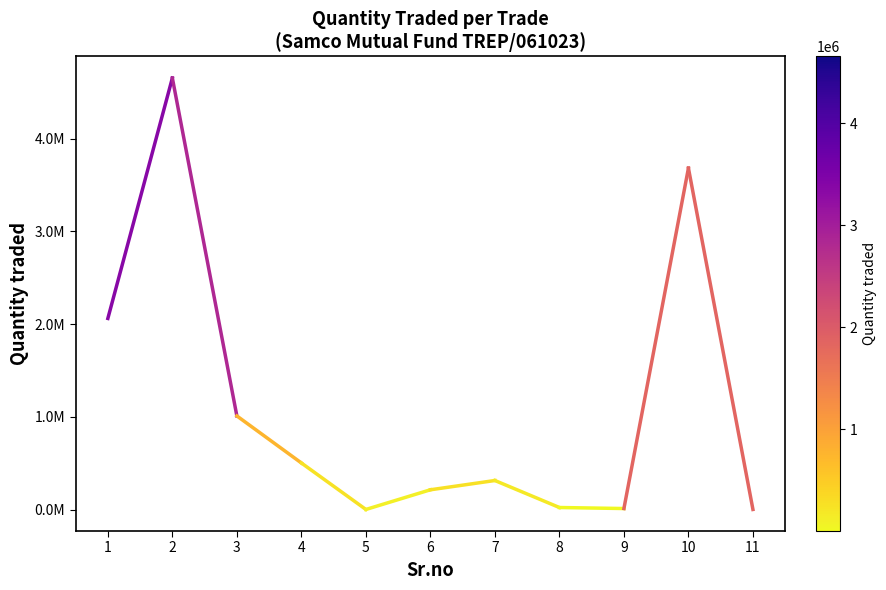

List the labels in order of value, smallest first.

5, 11, 9, 8, 6, 7, 4, 3, 1, 10, 2